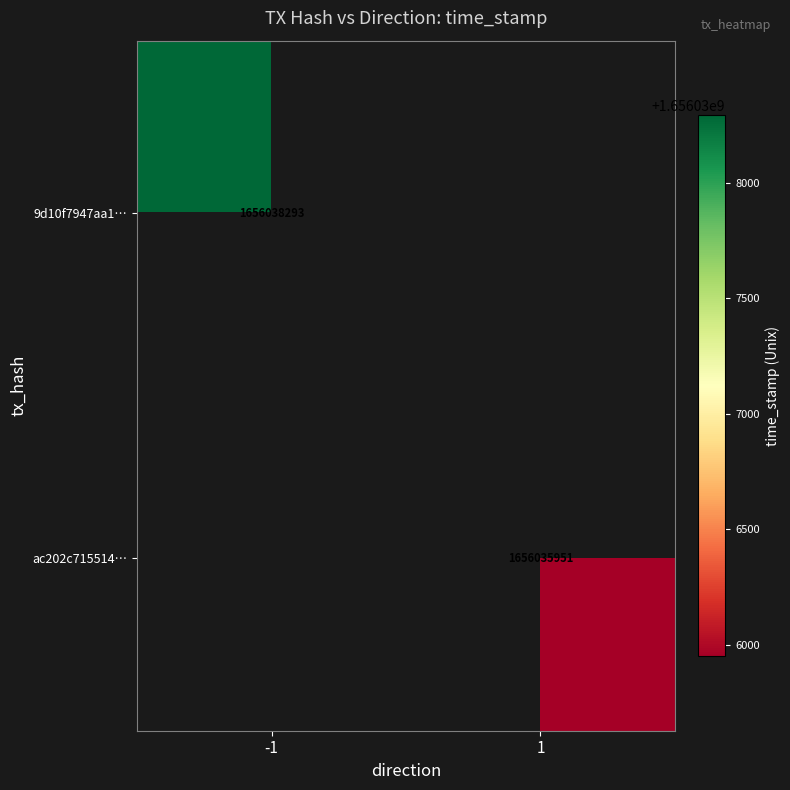

True or false: ac202c715514… has a value of 1656035951 at 1.

True